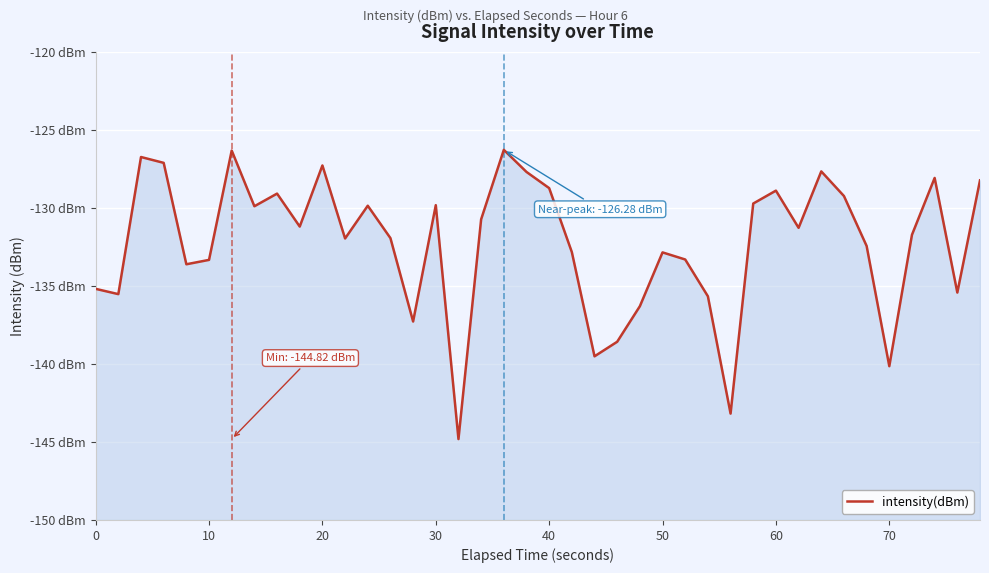

What is the average value?

-132.2